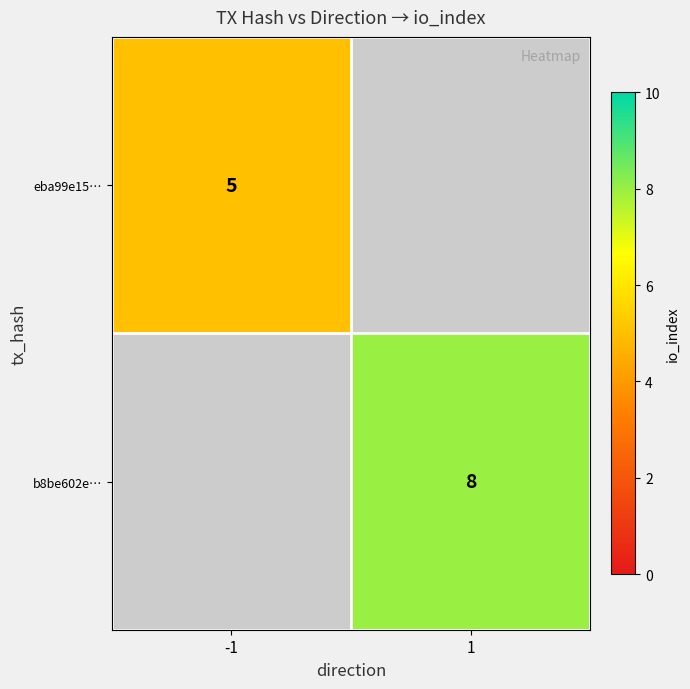

The eba99e15… series shows 5 at -1. True or false?

True